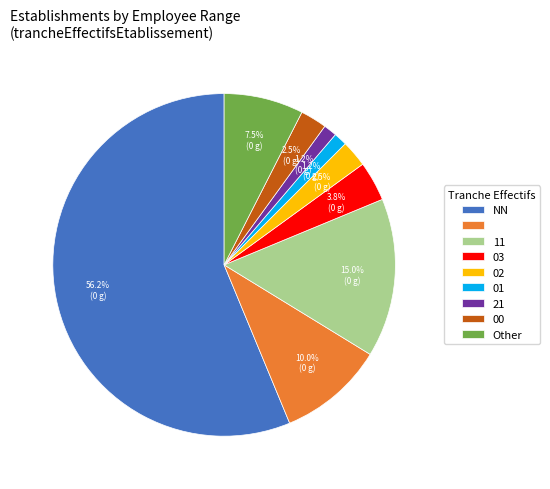

To the nearest percent, what is the average slice percentage?

11%